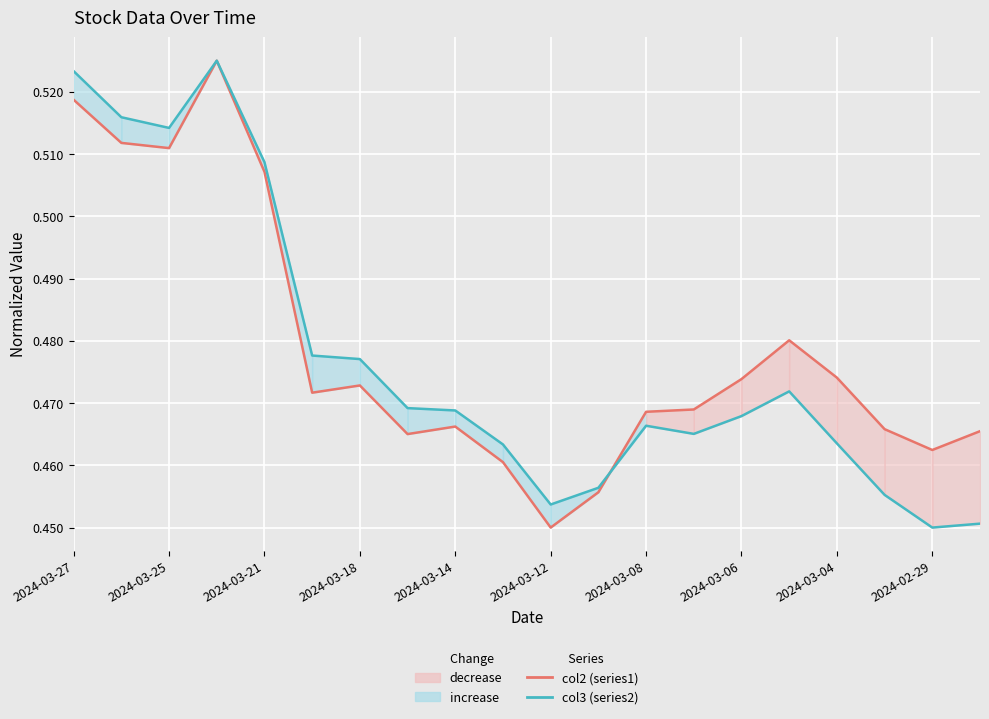

What is the difference between the maximum and second lowest values in the col2 (series1) series?

0.1